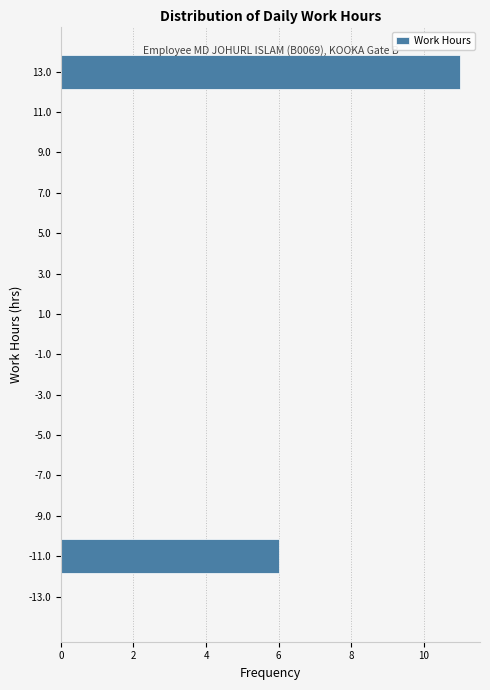

Which range on the y-axis has the longest bar?

12 to 14